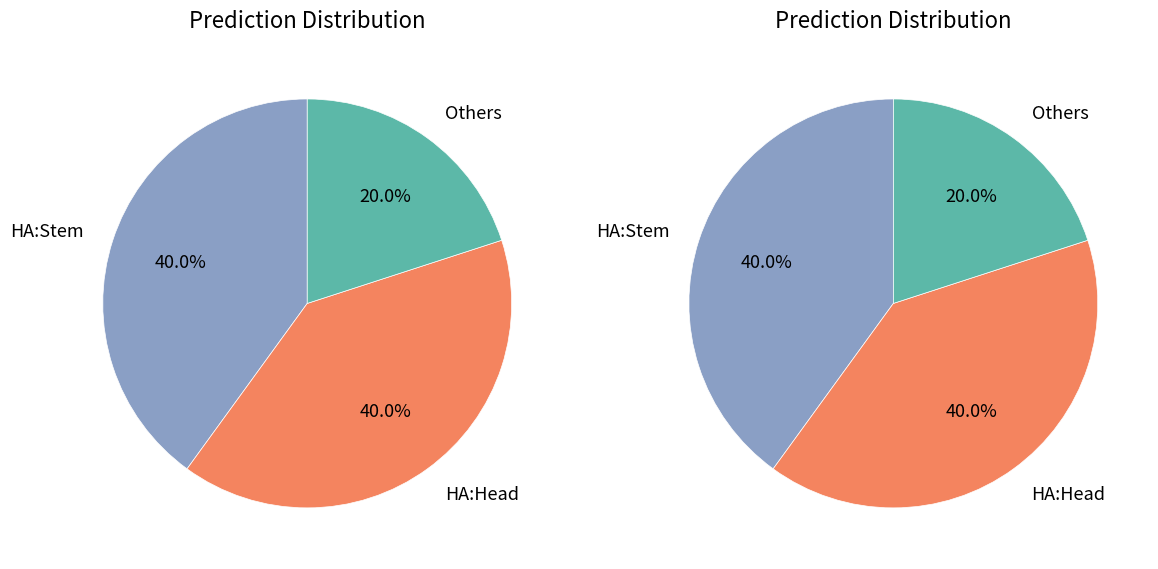

What percentage is NOT represented by Extension.extension?

100.0%